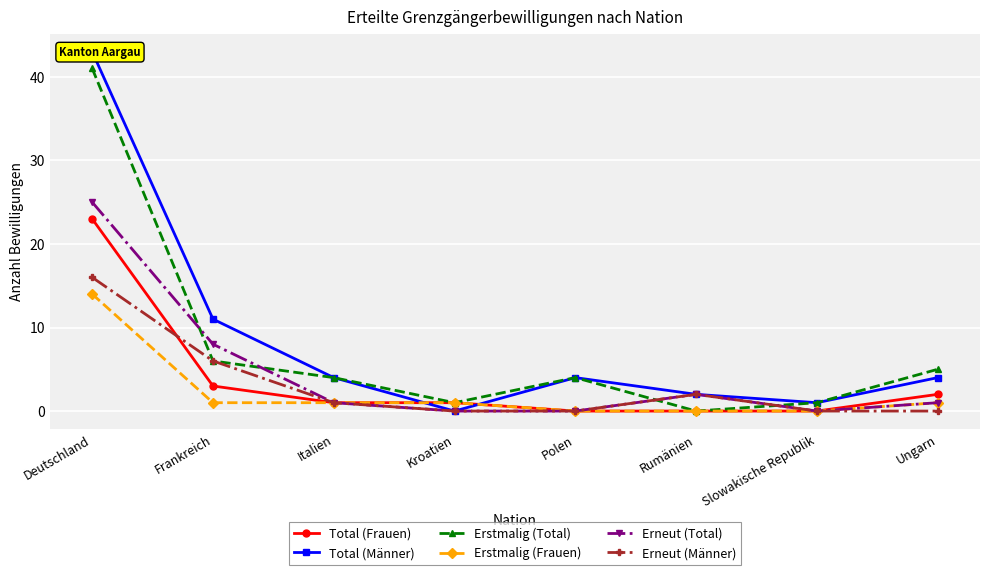

True or false: Erstmalig (Frauen) has a value of 0 at Slowakische Republik.

True